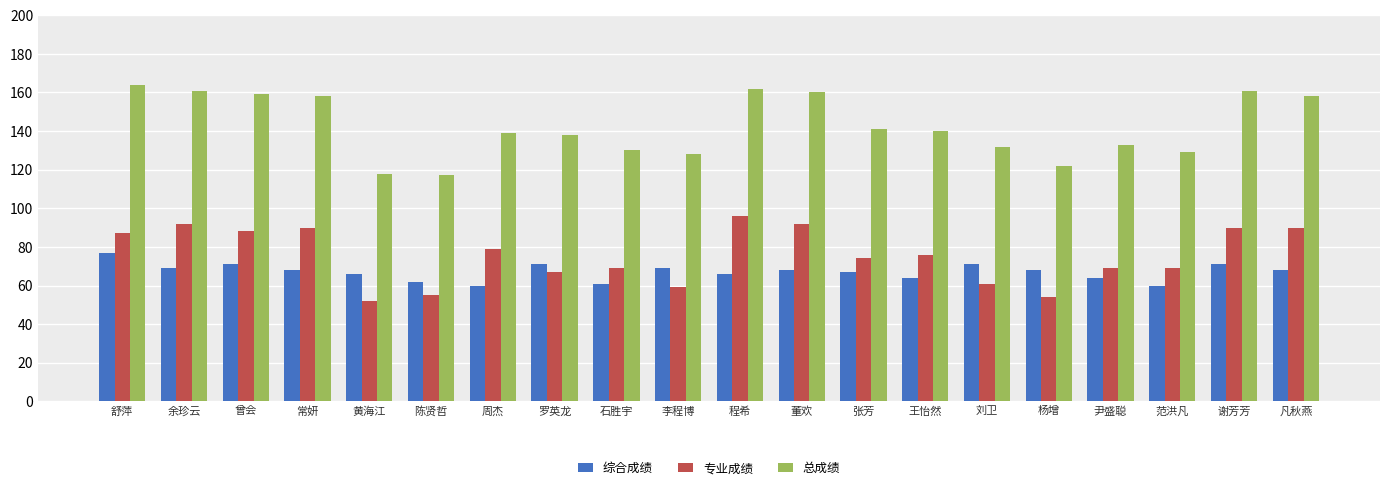

Count the number of data series in this chart.

3